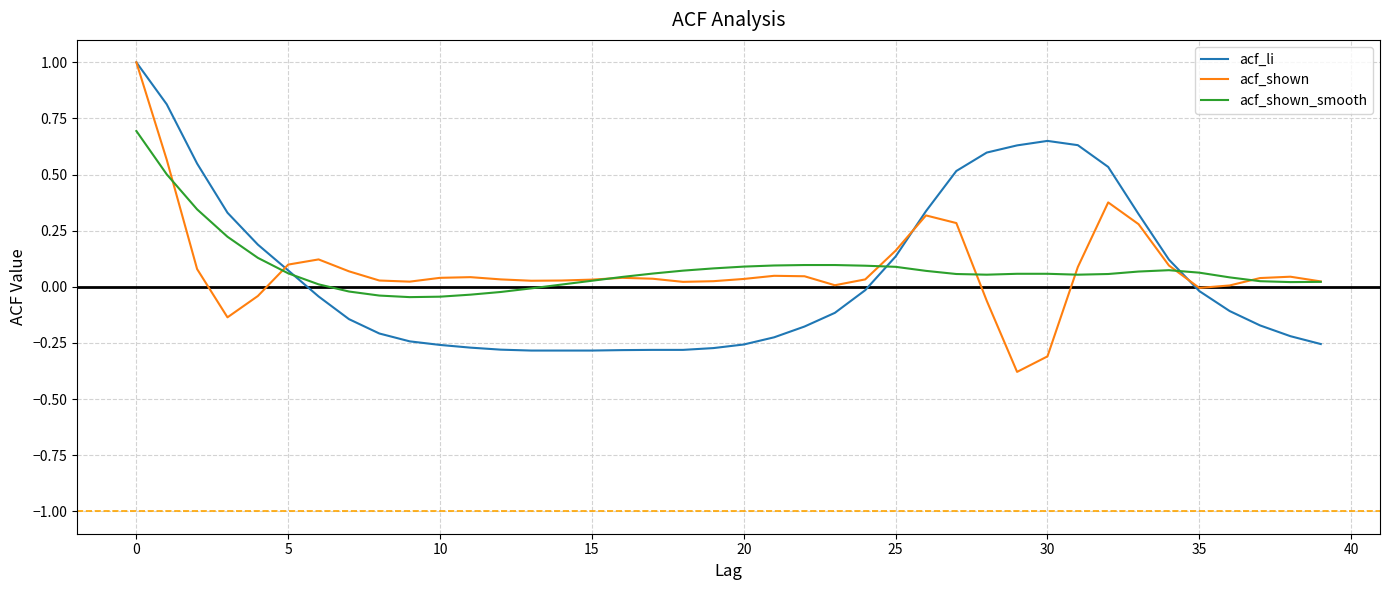

Does the chart have visible grid lines?

Yes